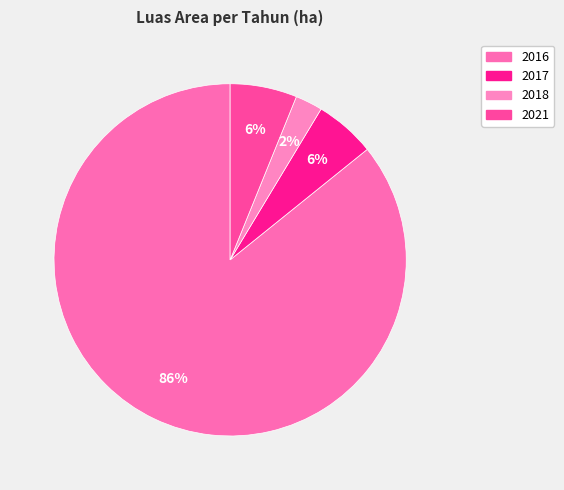

Between 2018 and 2016, which is larger?

2016